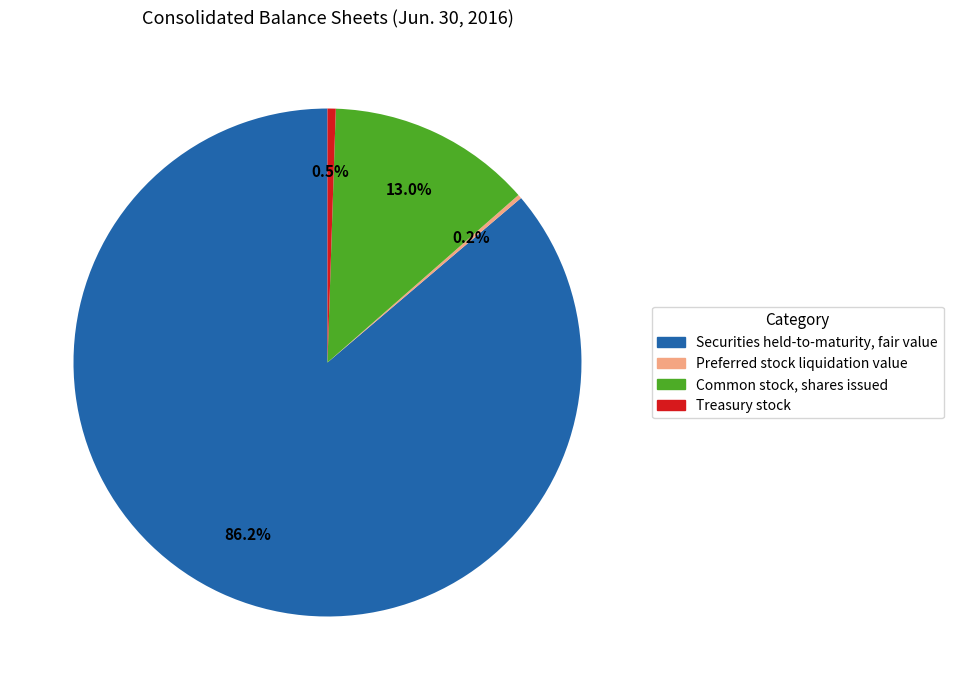

Is the sum of Treasury stock and Securities held-to-maturity, fair value greater than half?

Yes